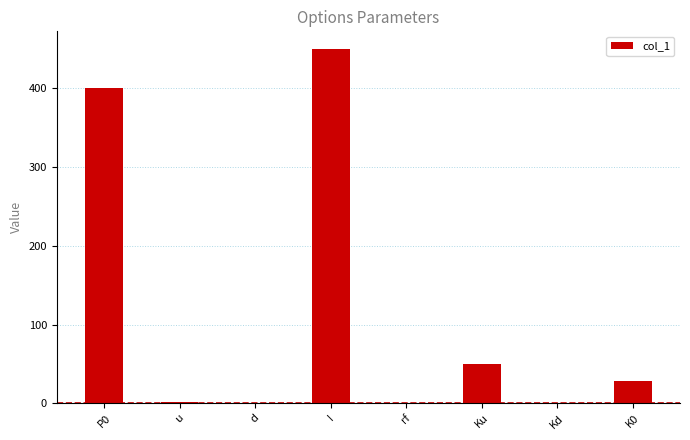

Which label corresponds to the largest value in the chart?

I